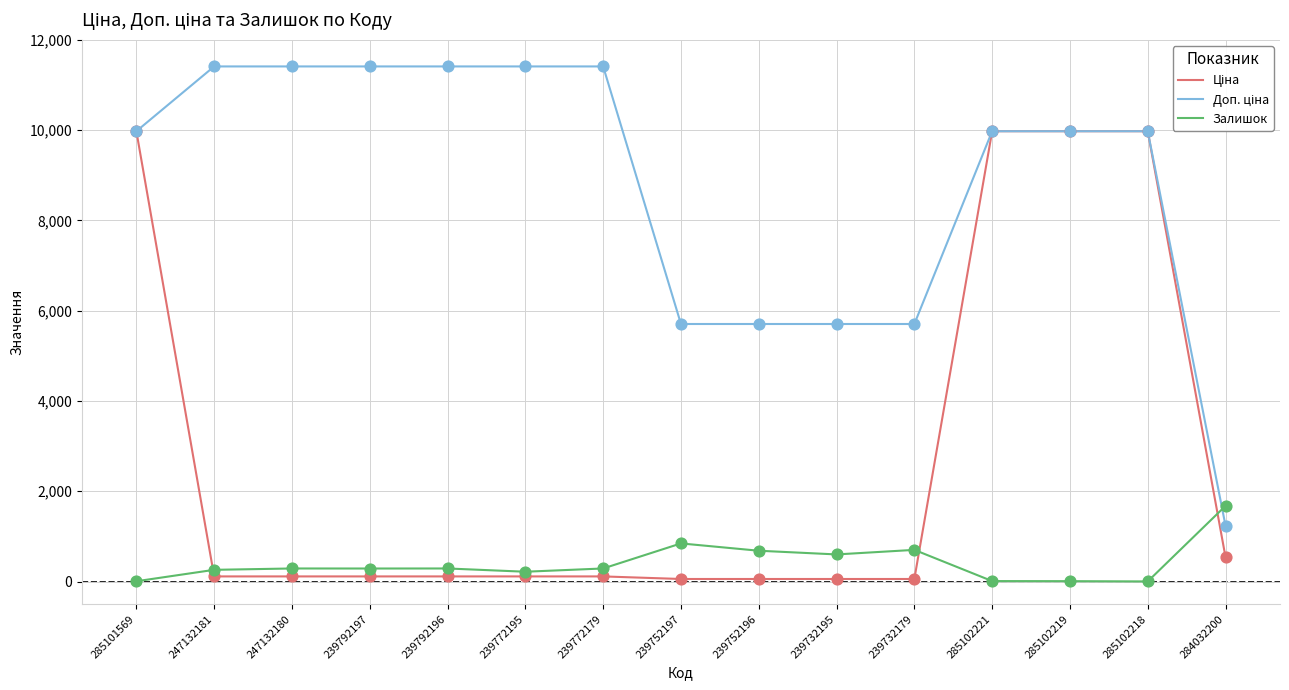

What is the difference between the highest and lowest values at 284032200?

1138.0